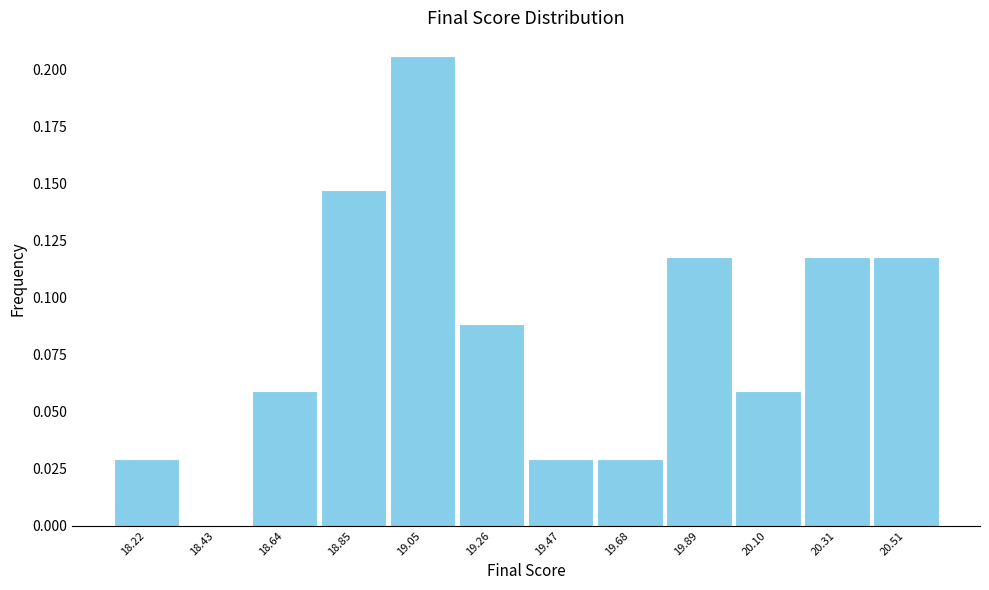

What is the height of the bar covering 20.20 to 20.40 on the x-axis? Neither the bar edges nor the heights are printed on the chart, so give them approximately, as read against the axes.

0.120